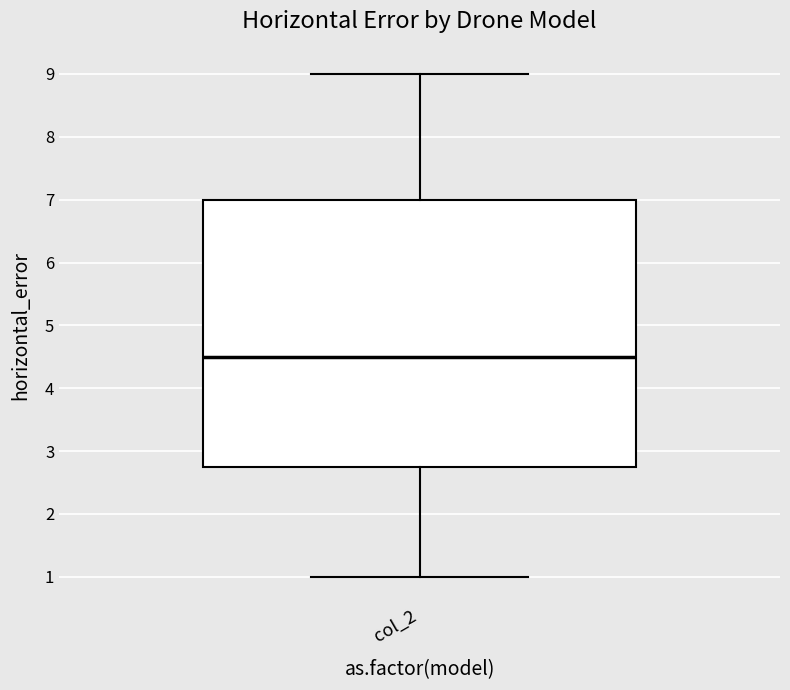

Where is the upper edge of the box for col_2 on the y-axis? The values are not printed on the chart, so give them approximately, as read against the axis.

7.0